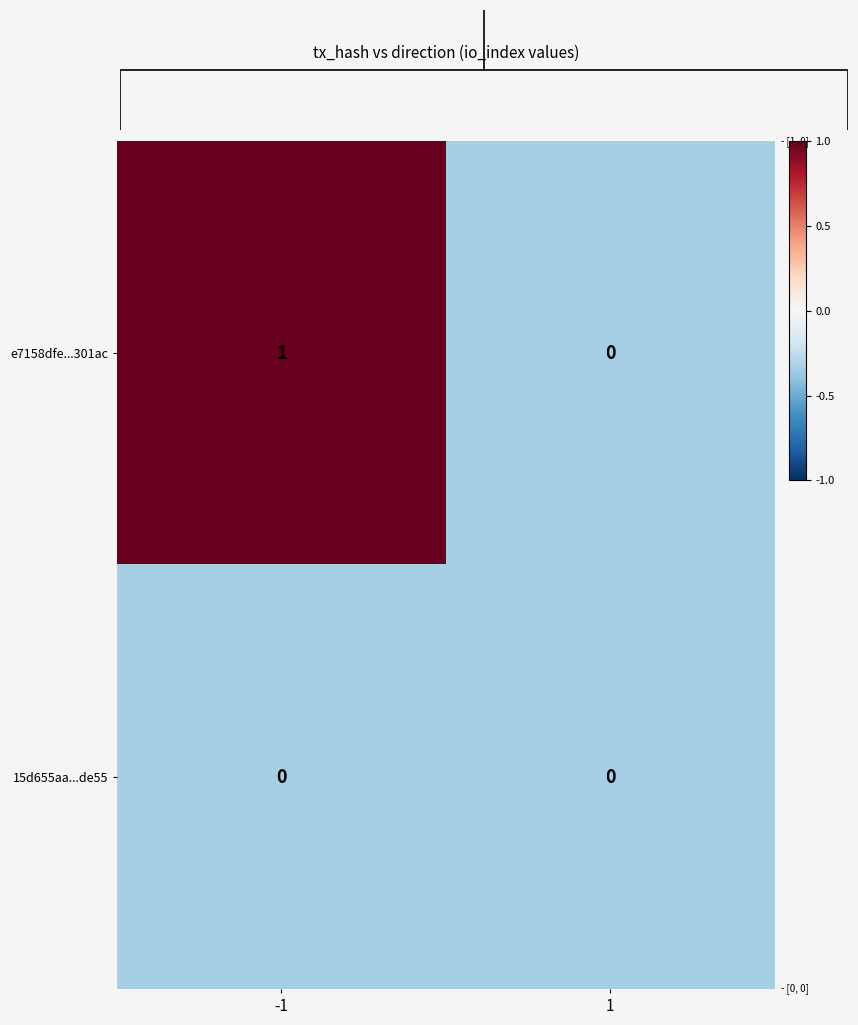

The value of e7158dfe...301ac at -1 is 1. True or false?

True